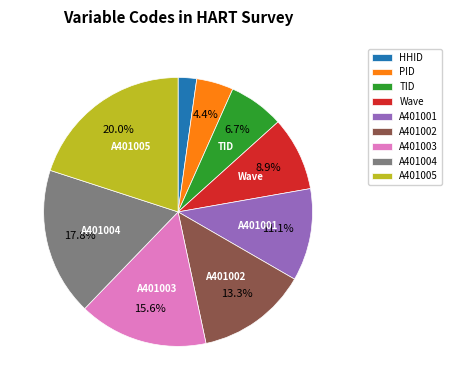

Rank the categories by value from highest to lowest.

A401005, A401004, A401003, A401002, A401001, Wave, TID, PID, HHID